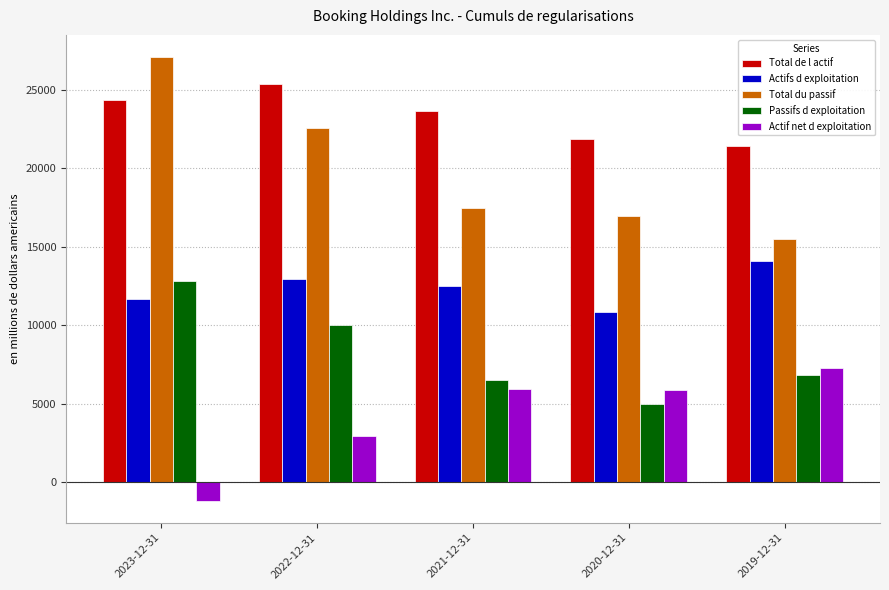

Are the bars horizontal?

No